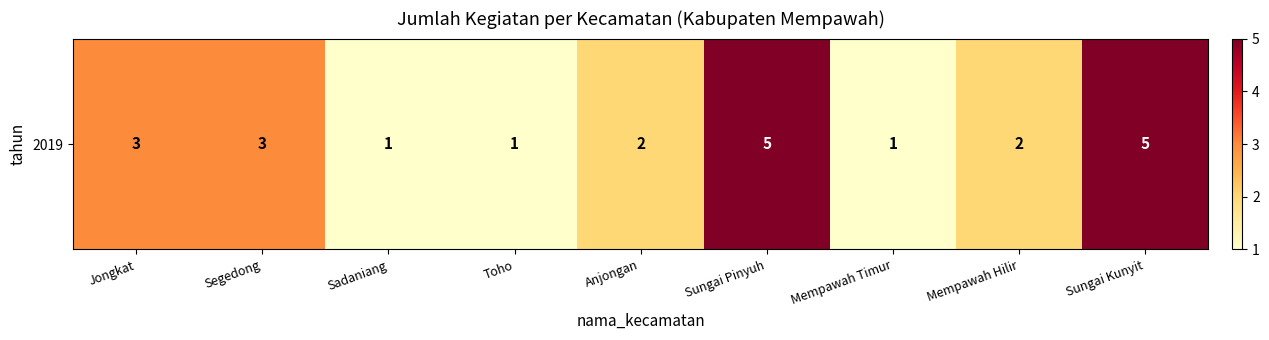

What is the greatest value displayed?

5